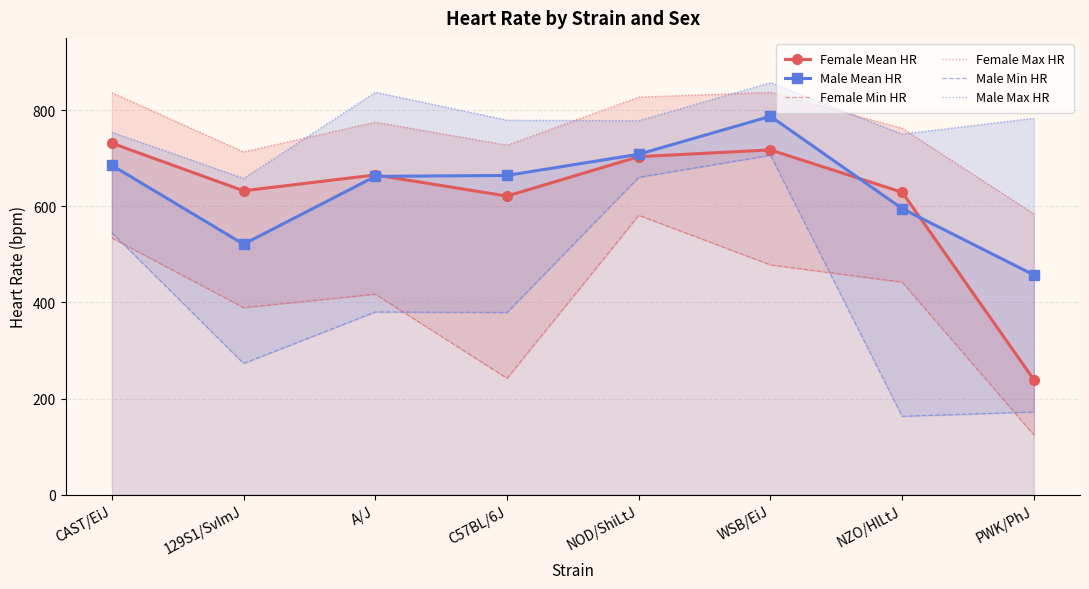

At how many categories does at least one series exceed 742?

7